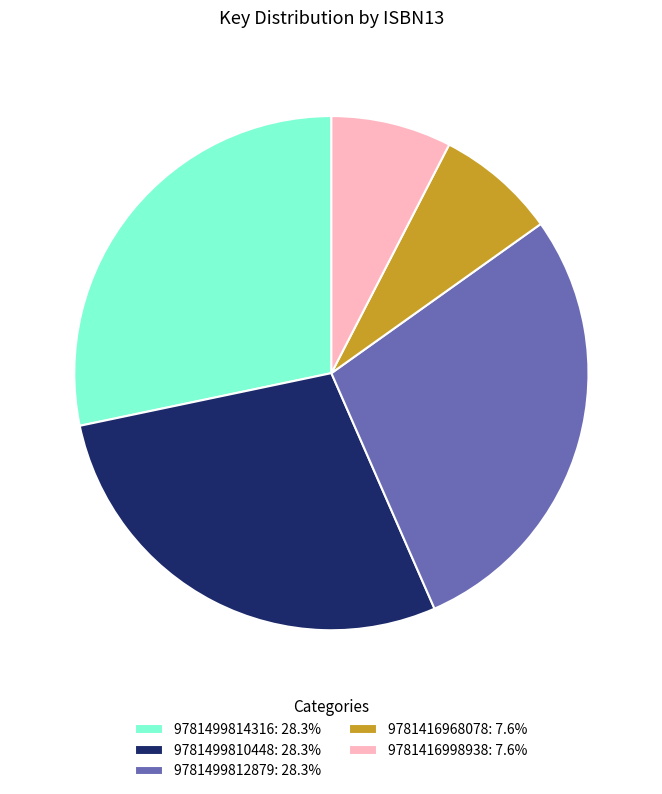

Is 9781416968078 the majority of the pie?

No